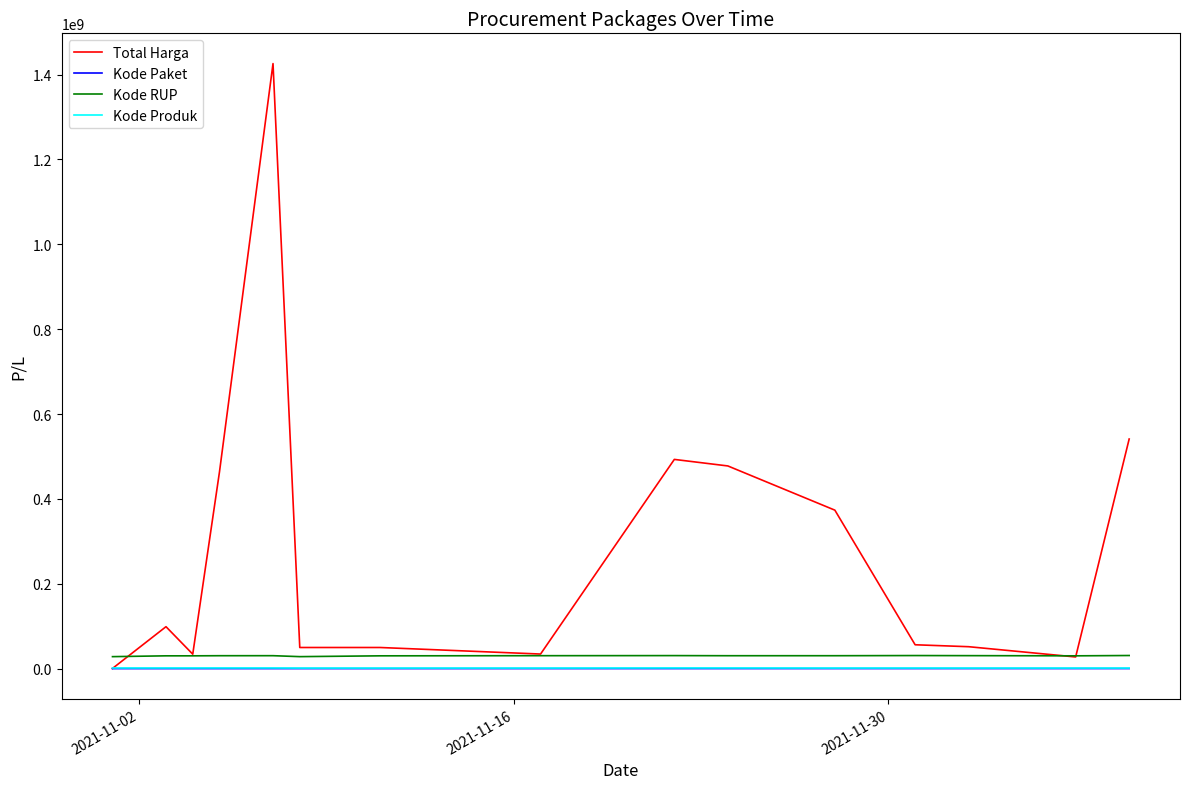

Which series has the largest total across all categories?

Total Harga